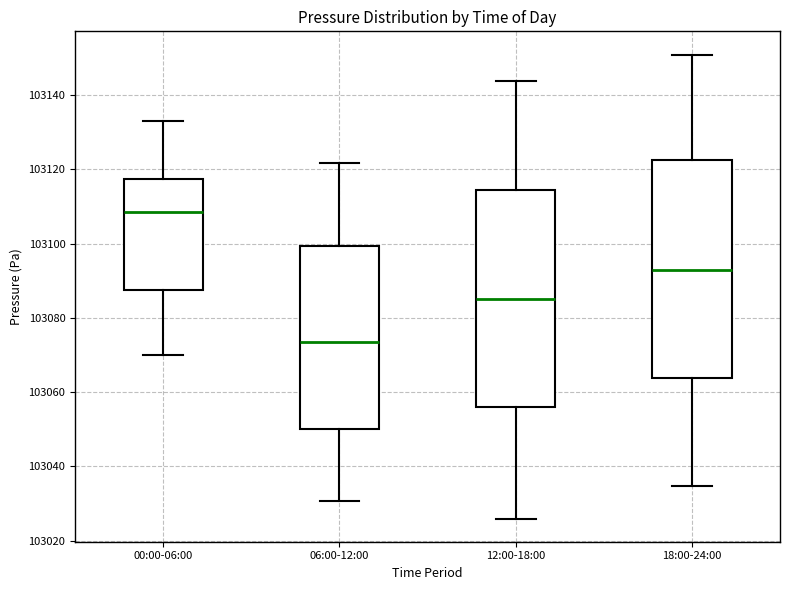

Which box has the lowest median line?

06:00-12:00